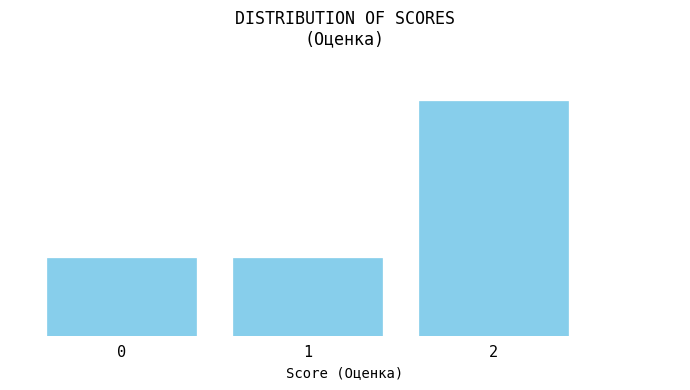

Are the bars horizontal?

No